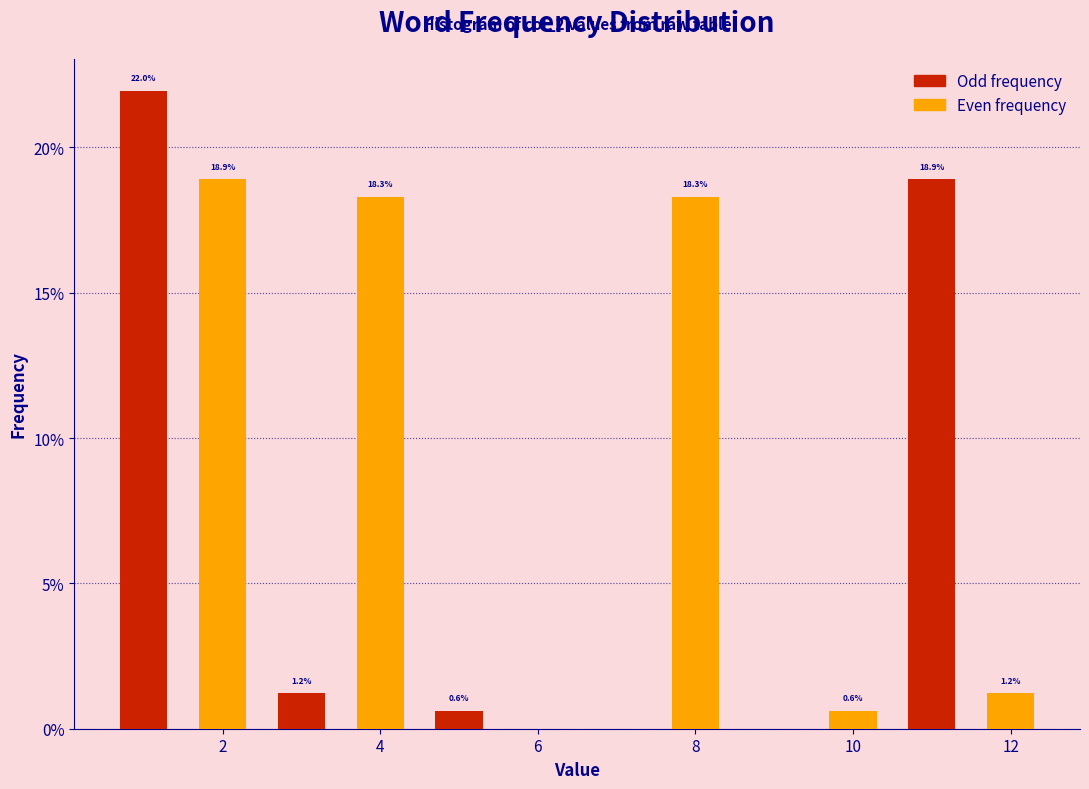

Between 2 and 4, which series saw the biggest shift?

Odd frequency